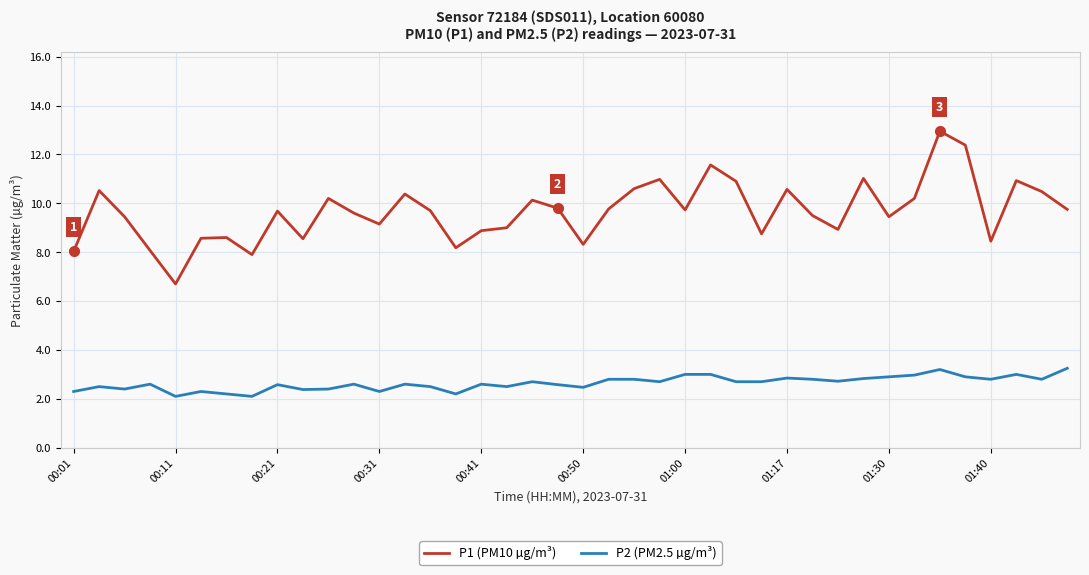

True or false: P2 (PM2.5 µg/m³) has more than 1 interior local peaks.

True